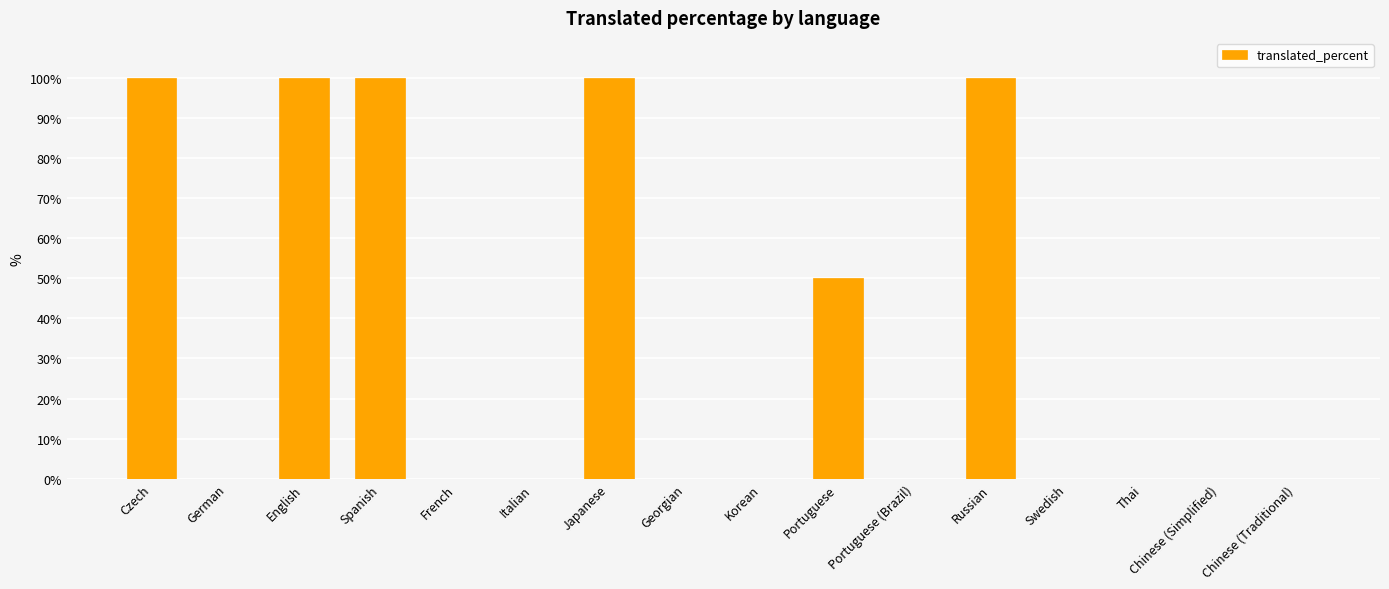

Reading left to right, extract all data points from this chart.

100	0	100	100	0	0	100	0	0	50	0	100	0	0	0	0